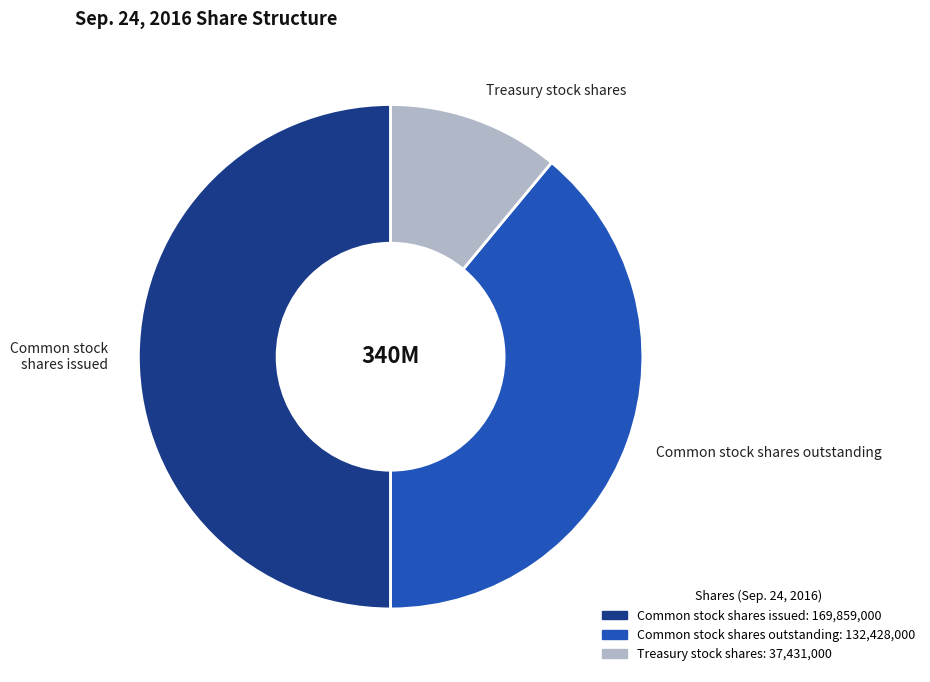

Which has a higher value, Treasury stock shares or Common stock shares outstanding?

Common stock shares outstanding